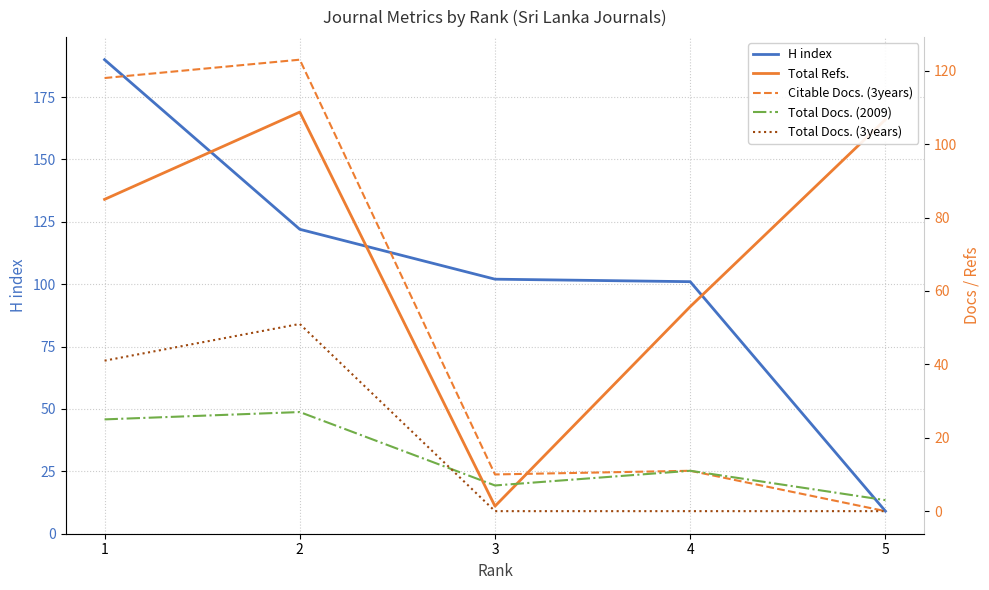

True or false: Total Docs. (2009) has a value of 11 at 4.

True